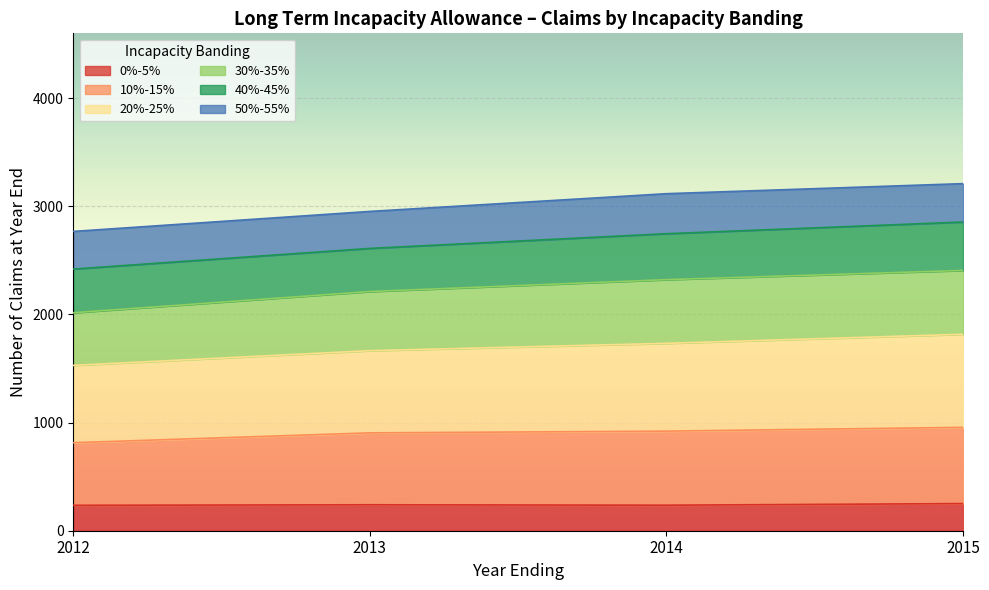

What is the total value across all series at 2015?

3210